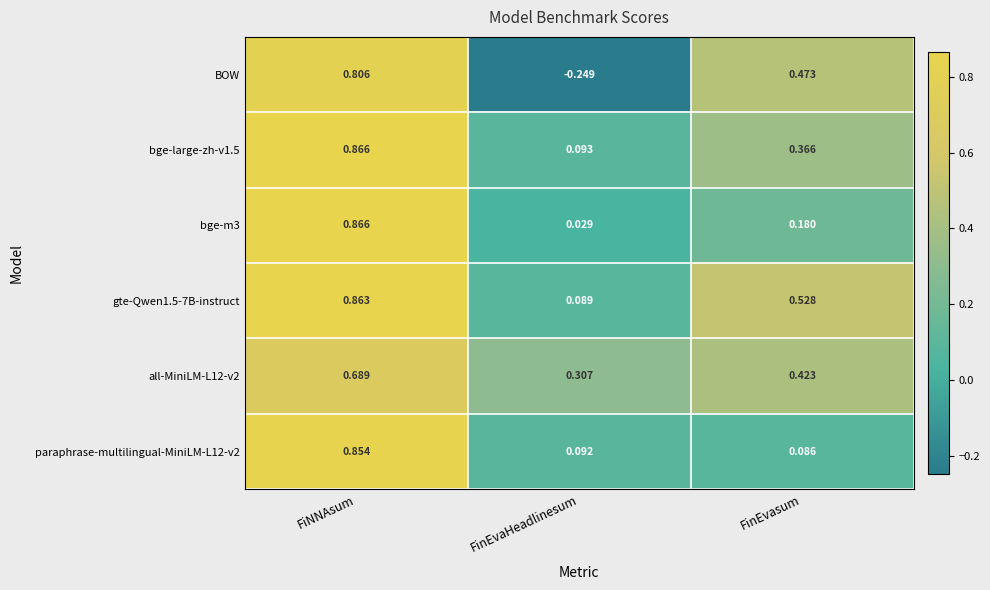

List the labels in order of paraphrase-multilingual-MiniLM-L12-v2 value, smallest first.

FinEvasum, FinEvaHeadlinesum, FiNNAsum